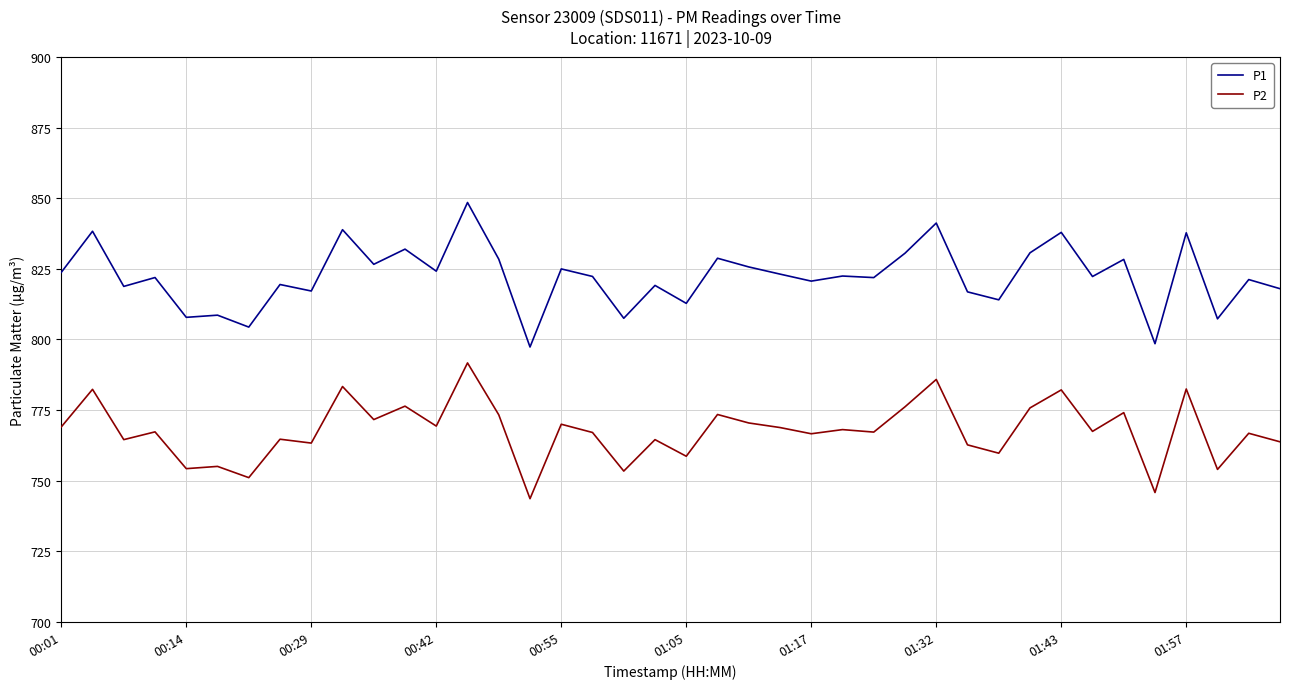

What is the highest value of the P2 series?

791.7